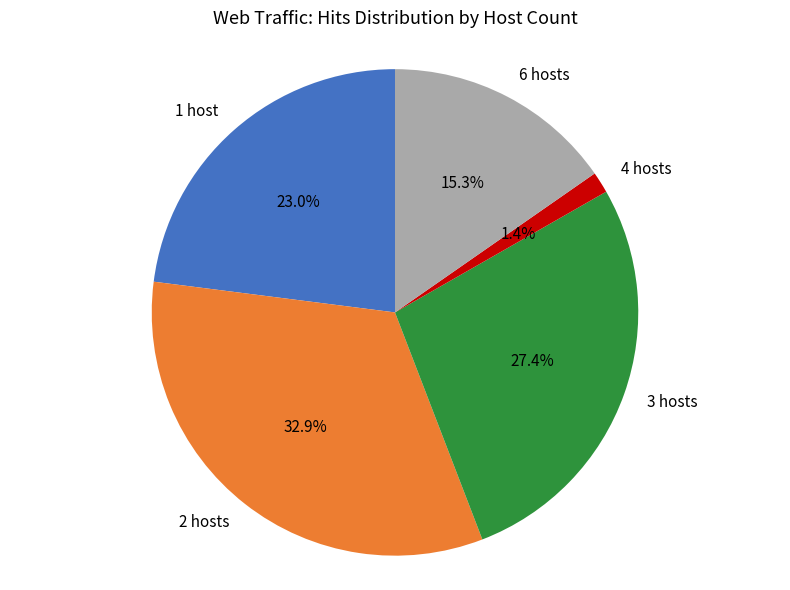

Does 1 host account for over 50% of the chart?

No